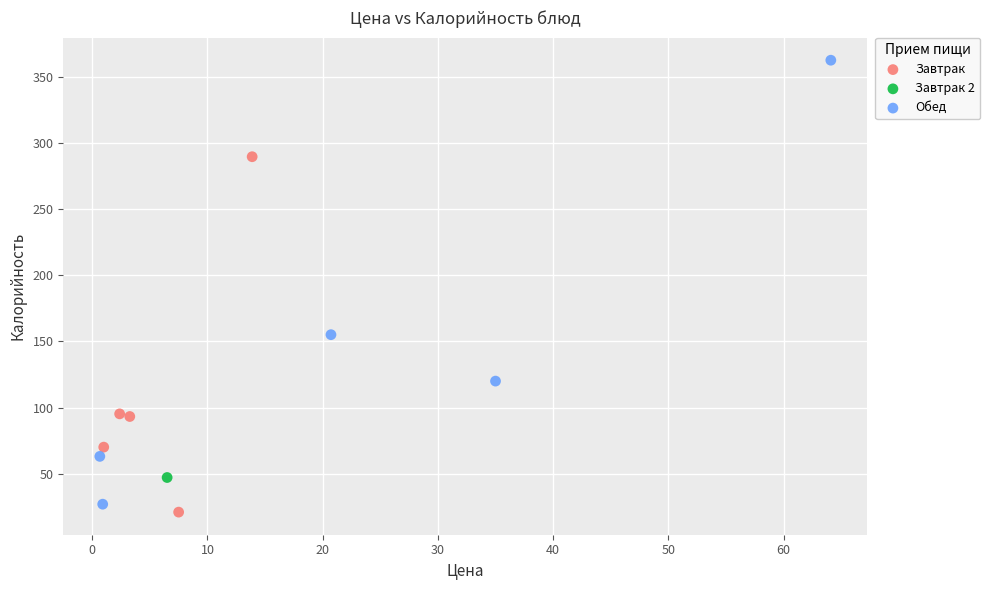

Which series reaches the minimum Y coordinate?

Завтрак